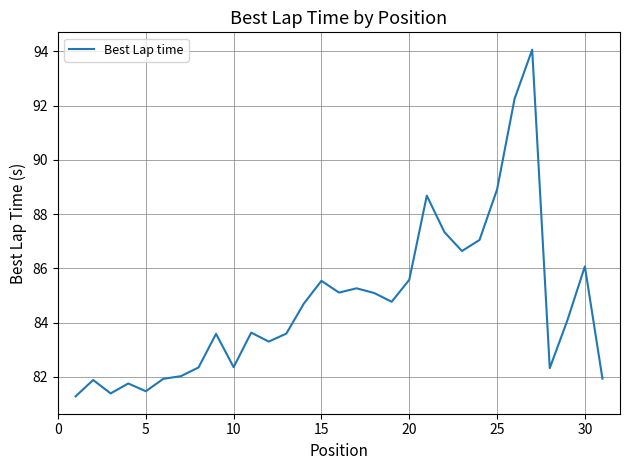

What is the difference between the maximum and minimum values?

12.8